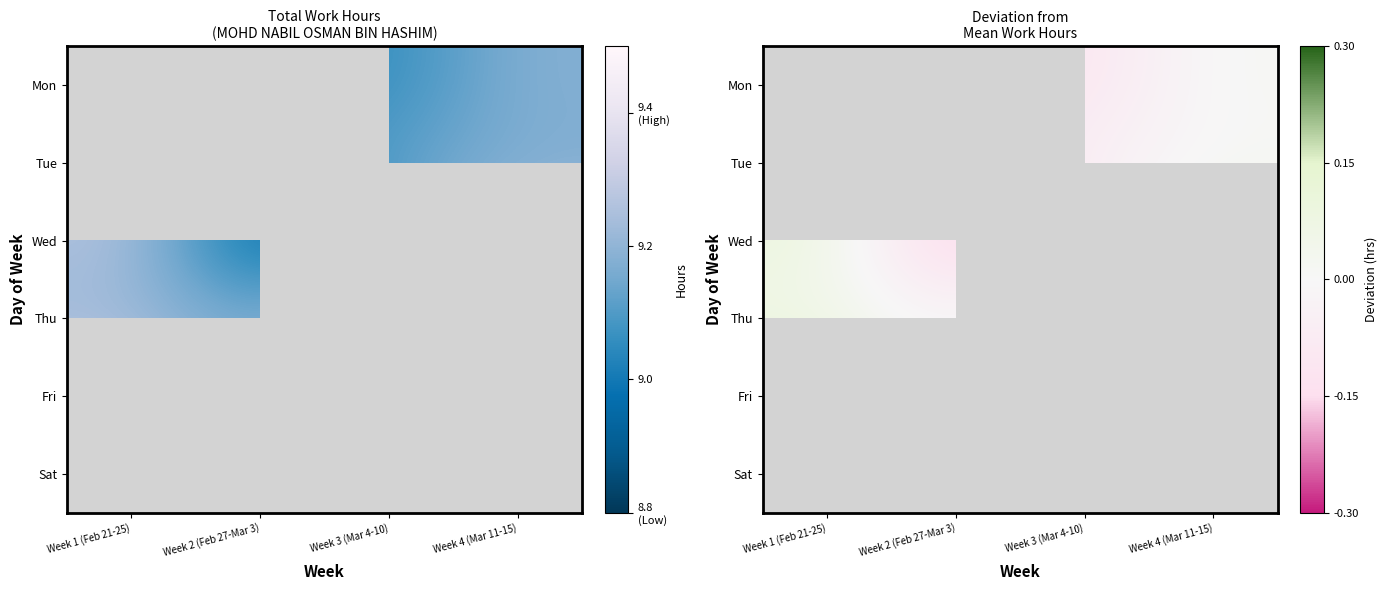

How many series are shown in this chart?

6